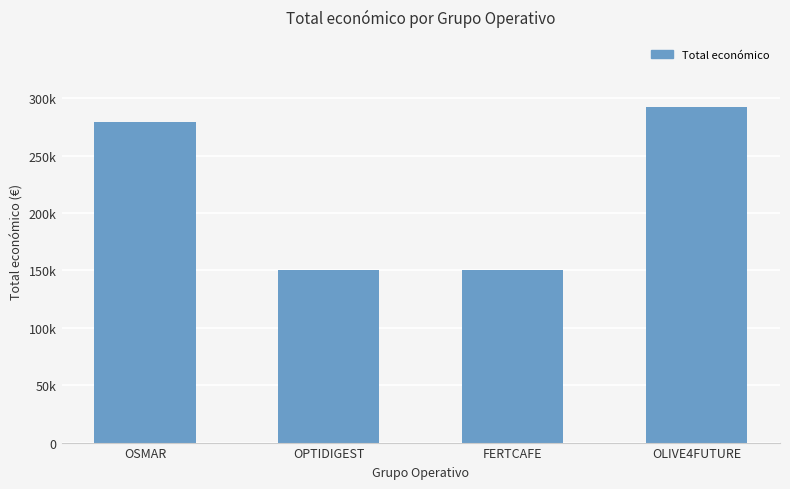

Does the chart contain any negative values?

No